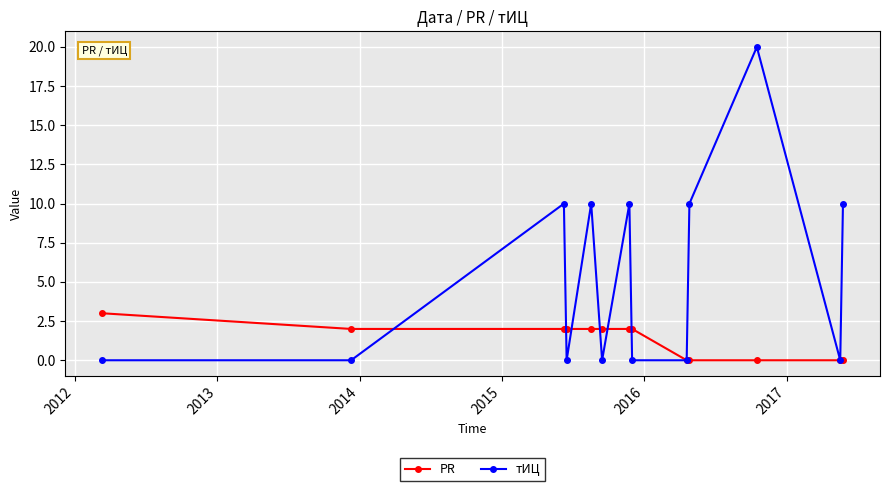

How many distinct data groups are displayed?

2